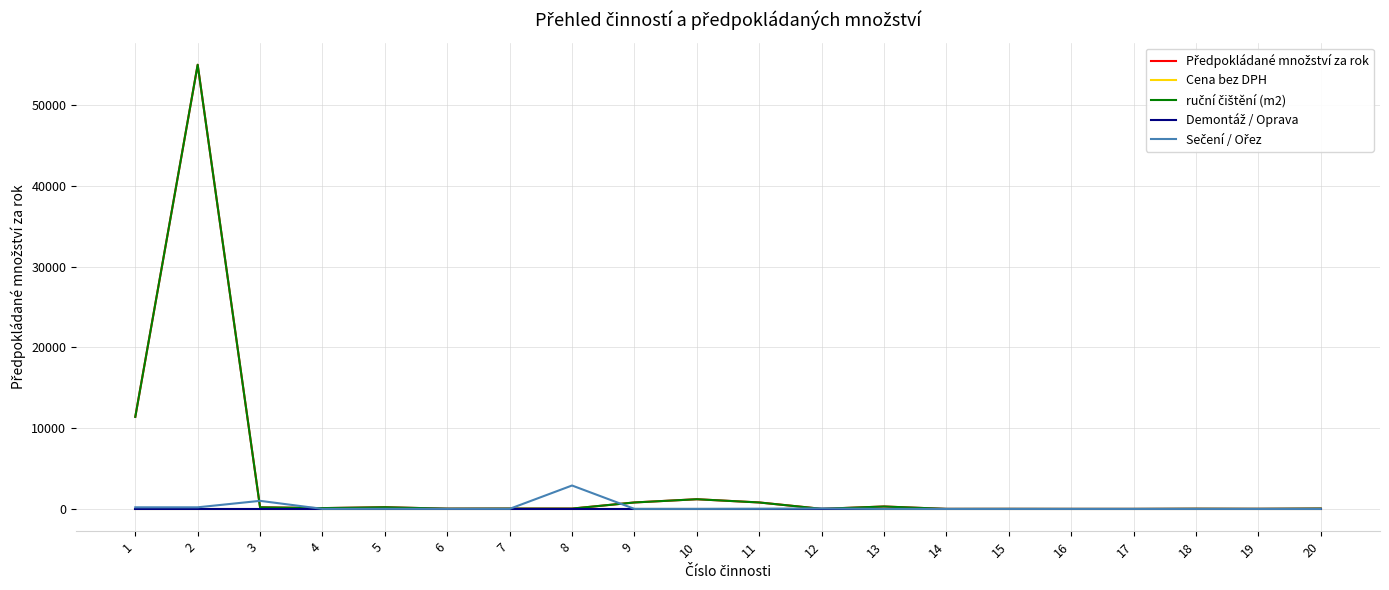

True or false: Sečení / Ořez and ruční čištění (m2) cross at least once.

True